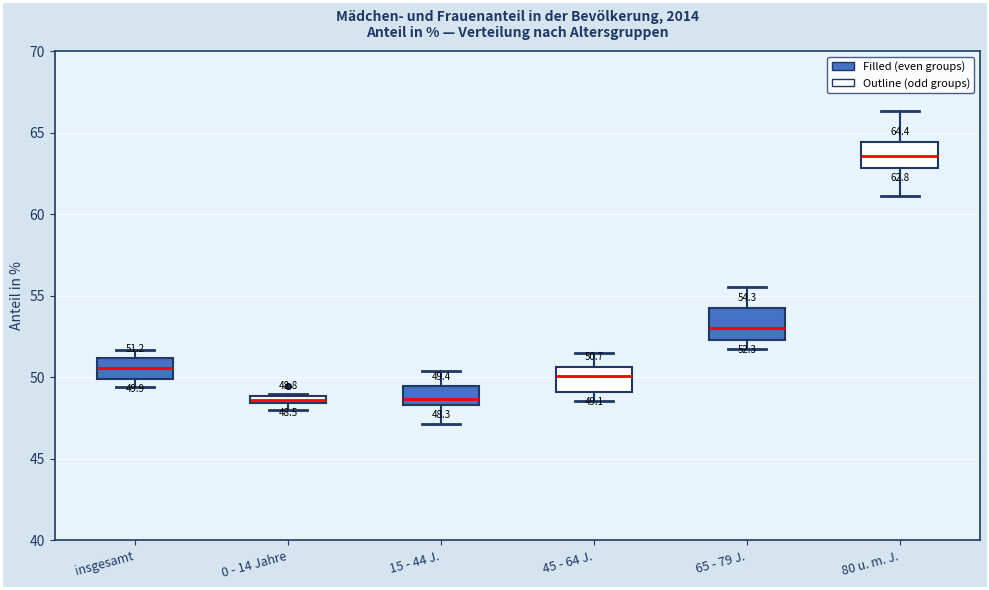

Which box's median line is the highest?

80 u. m. J.